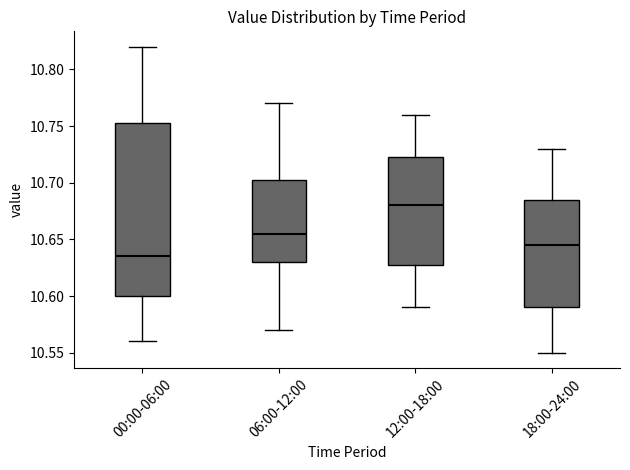

Where does the median line of the box for 00:00-06:00 sit on the y-axis? The values are not printed on the chart, so give them approximately, as read against the axis.

10.635